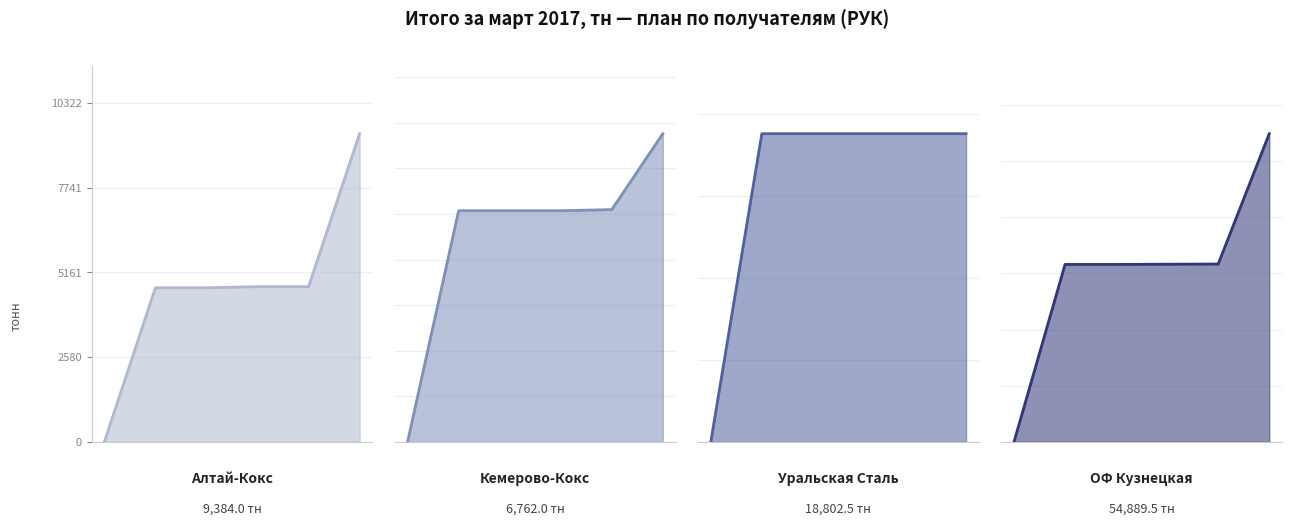

True or false: ОФ Кузнецкая has more than 0 interior local peaks.

True